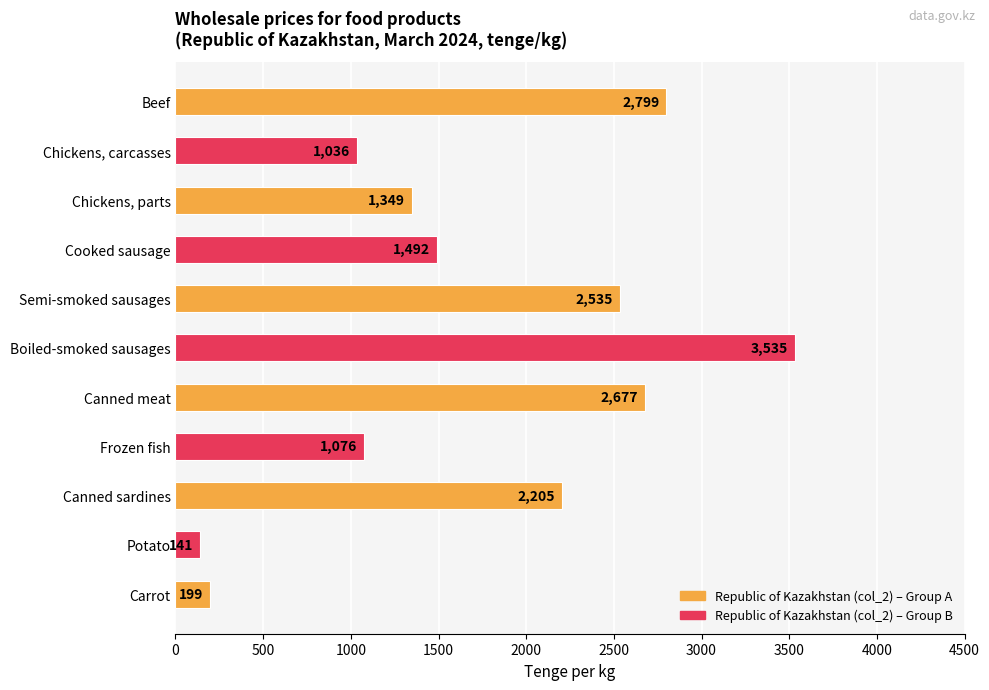

Rank the categories by value from lowest to highest.

Potato, Carrot, Chickens, carcasses, Frozen fish, Chickens, parts, Cooked sausage, Canned sardines, Semi-smoked sausages, Canned meat, Beef, Boiled-smoked sausages